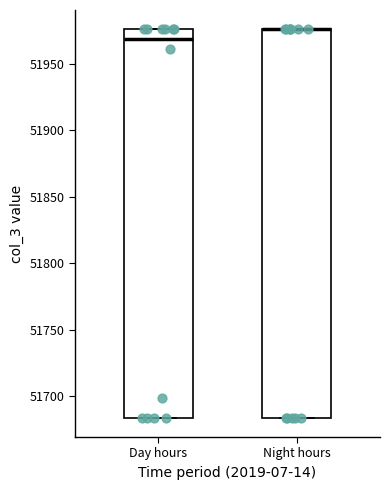

Reading left to right, transcribe this box plot: for each box, give where its median line is, the range the box spans, and where its two whiskers end, as read against the y-axis. The values are not printed on the chart, so give them approximately, as read against the axis.

Day hours: median 51970, box 51685 to 51975, whiskers 51685 to 51975
Night hours: median 51975 (drawn on the box's upper edge), box 51685 to 51975, whiskers 51685 to 51975